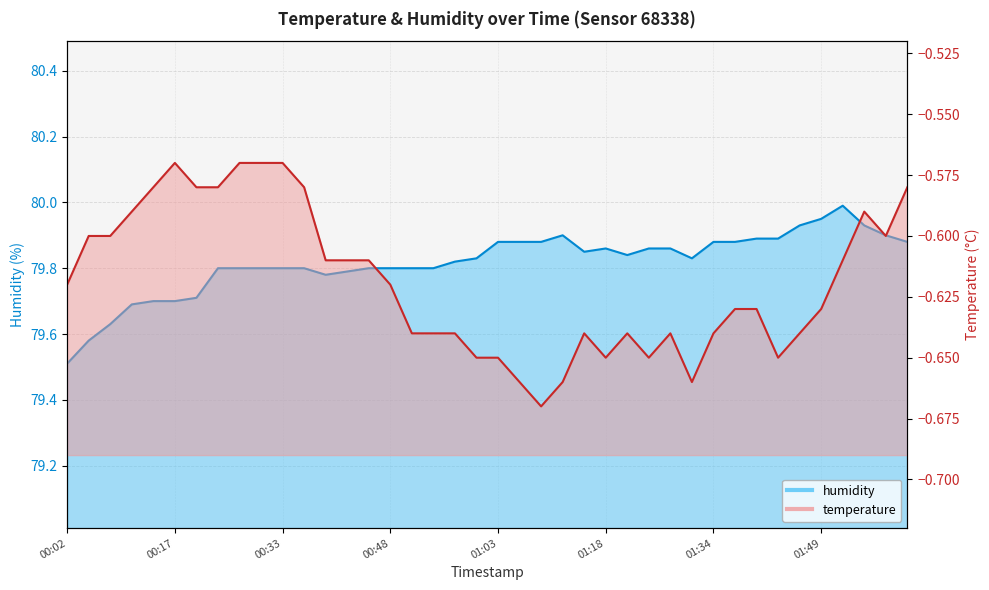

Rank the categories by temperature value from highest to lowest.

00:17, 00:27, 00:30, 00:33, 00:14, 00:20, 00:23, 00:36, 02:01, 00:11, 01:55, 00:05, 00:08, 01:58, 00:39, 00:42, 00:45, 01:52, 00:02, 00:48, 01:37, 01:40, 01:49, 00:51, 00:54, 00:57, 01:15, 01:21, 01:27, 01:34, 01:46, 01:00, 01:03, 01:18, 01:24, 01:43, 01:06, 01:12, 01:31, 01:09